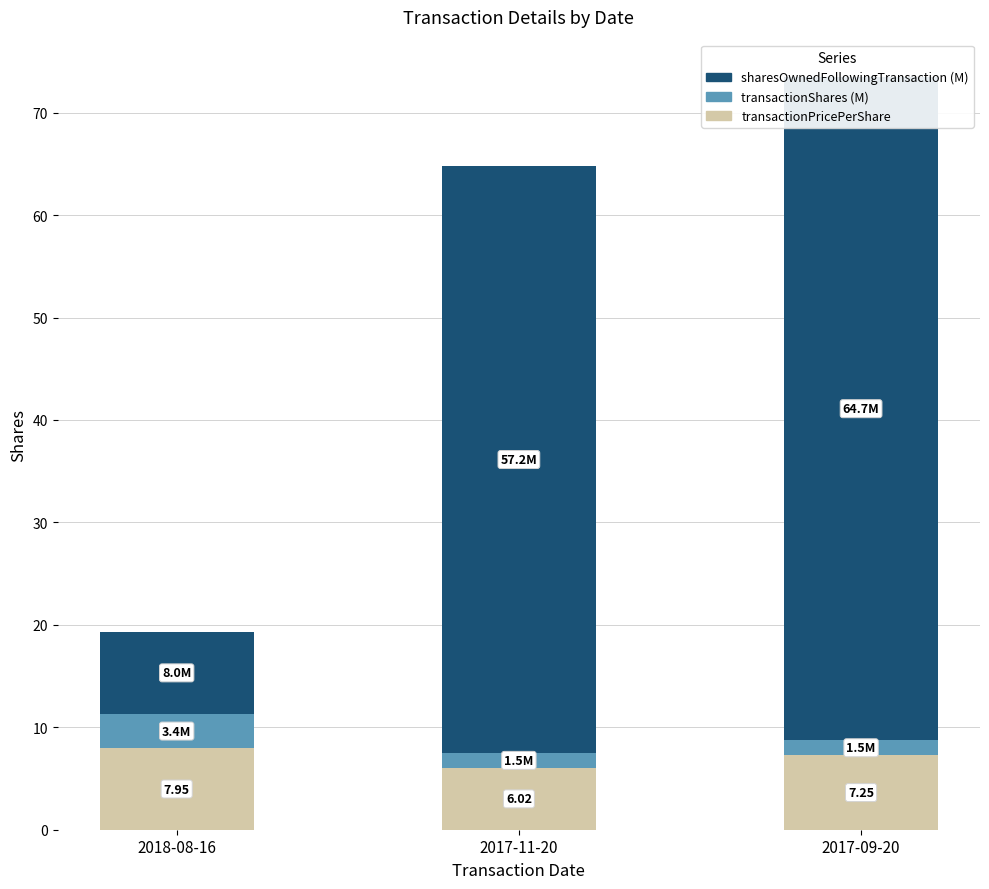

What is the difference between the maximum and minimum values in the transactionPricePerShare series?

1.9